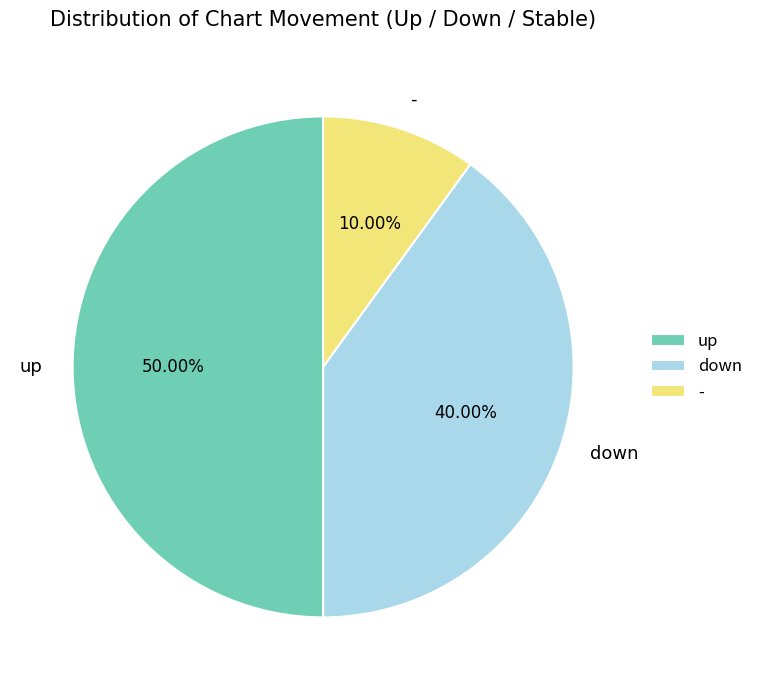

Is the sum of down and up greater than half?

Yes